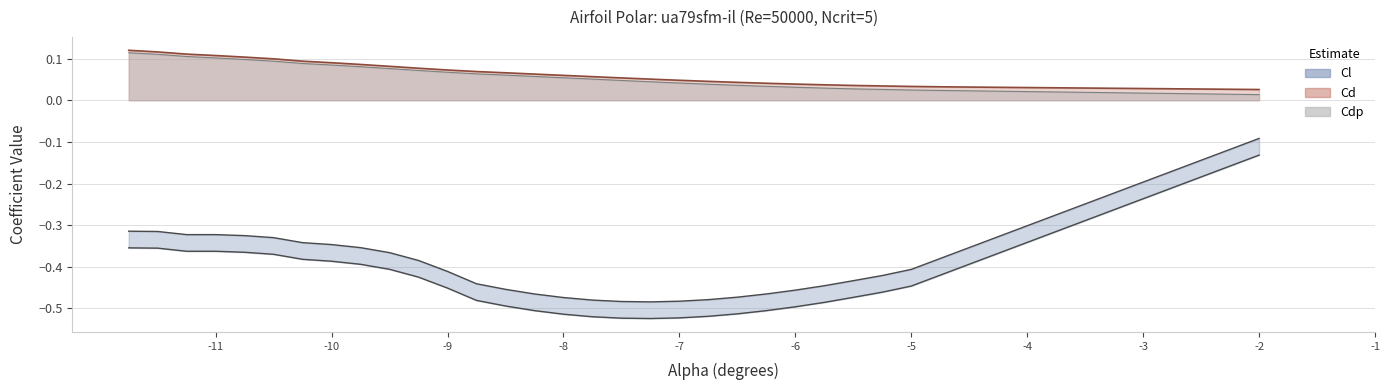

Is the value of Cd at -8.5 greater than the value of Cl at -4.75?

Yes